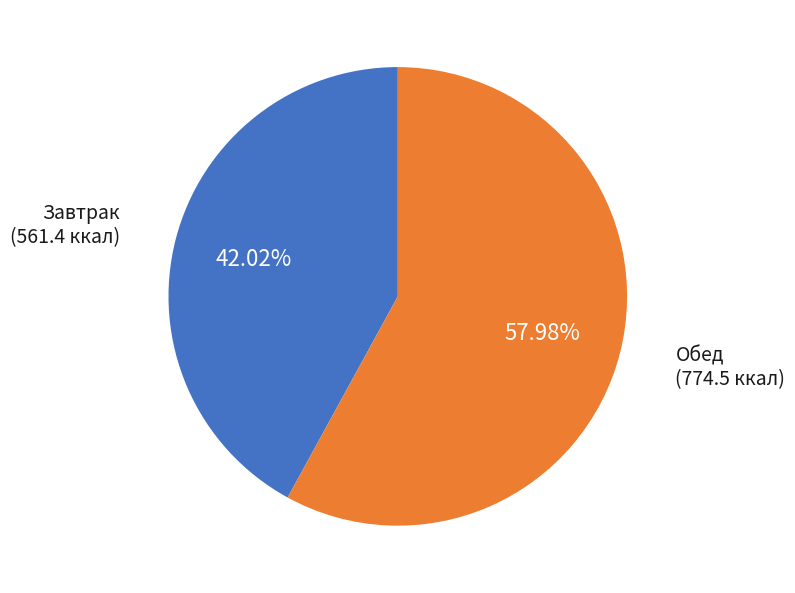

Does any single category account for the majority?

Yes